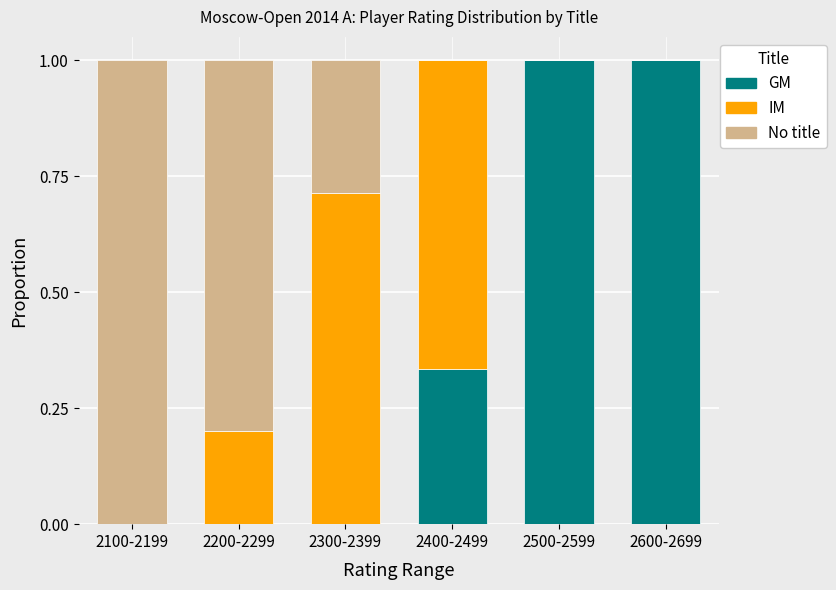

What is the sum of all GM values?

2.3